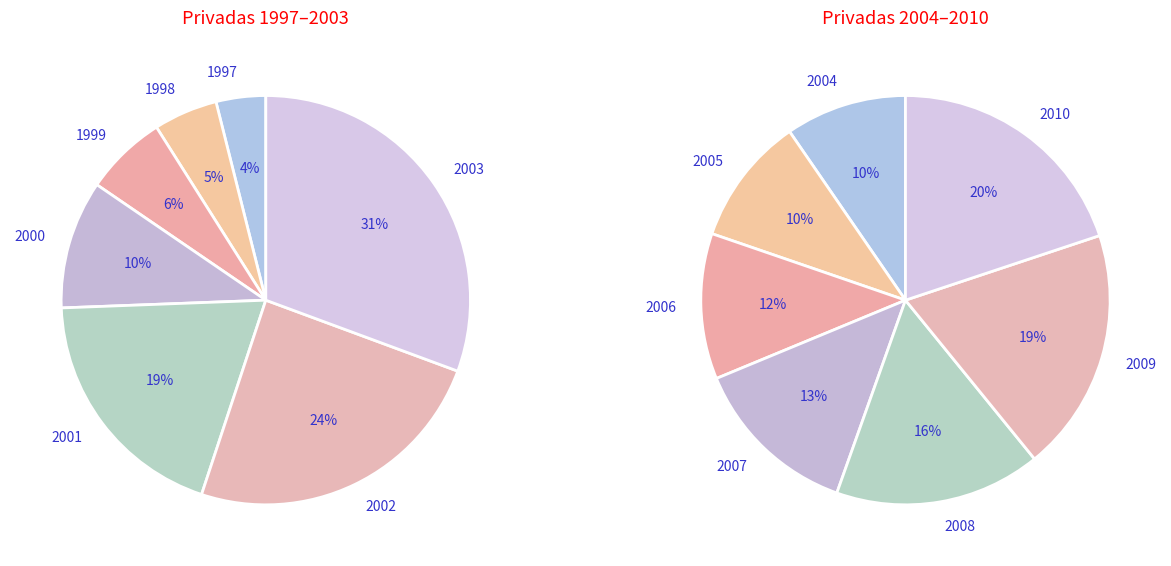

How many segments does this pie chart have?

14